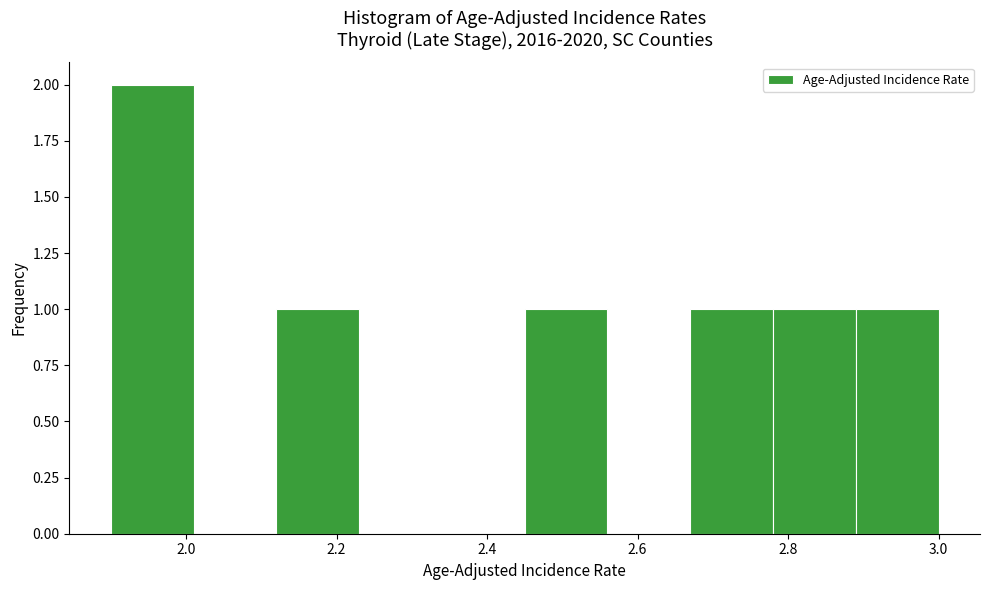

Which range on the x-axis has the tallest bar?

1.90 to 2.01